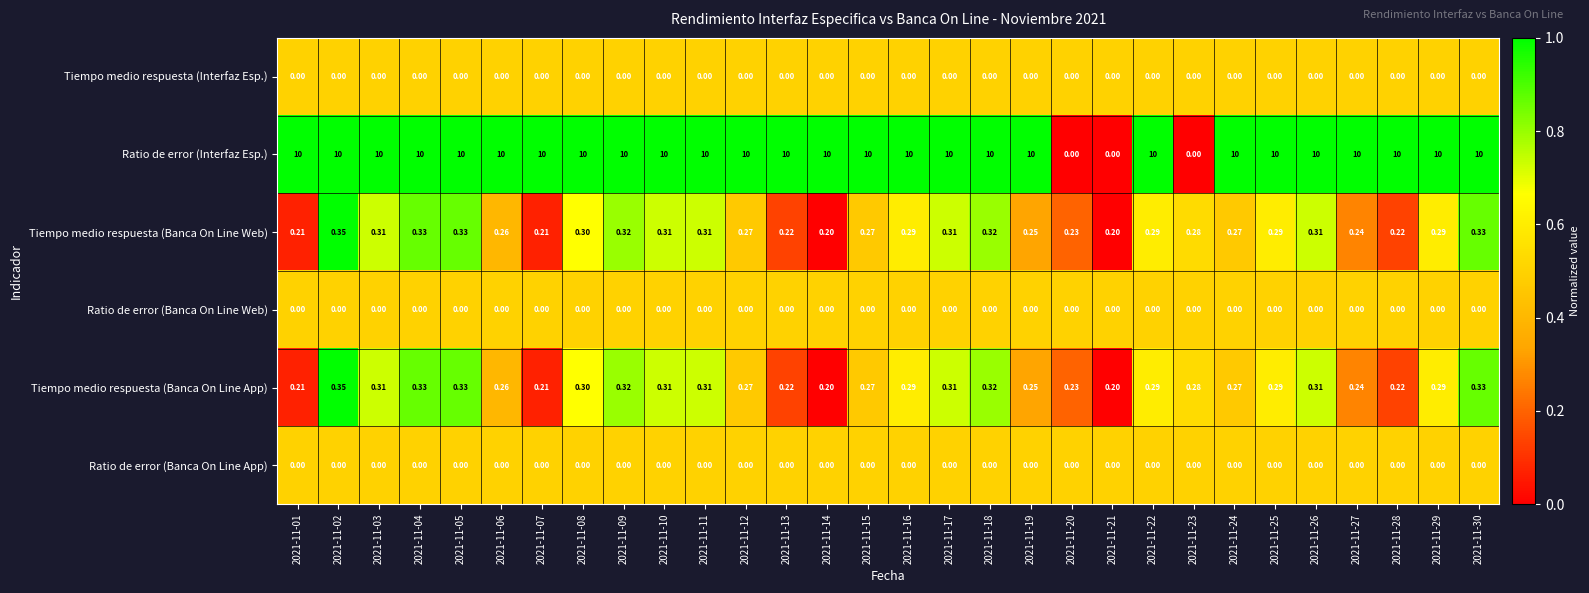

Which series has the widest spread of values?

Ratio de error (Interfaz Esp.)